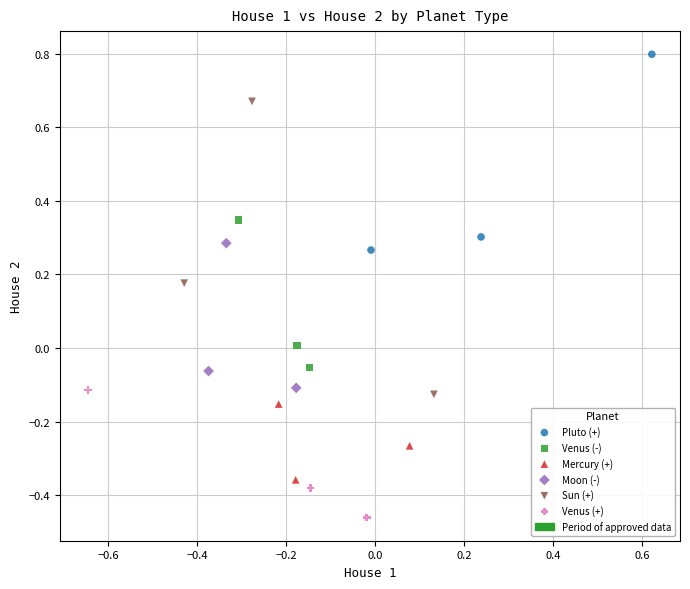

Which series has the largest Y range (max minus min)?

Sun (+)